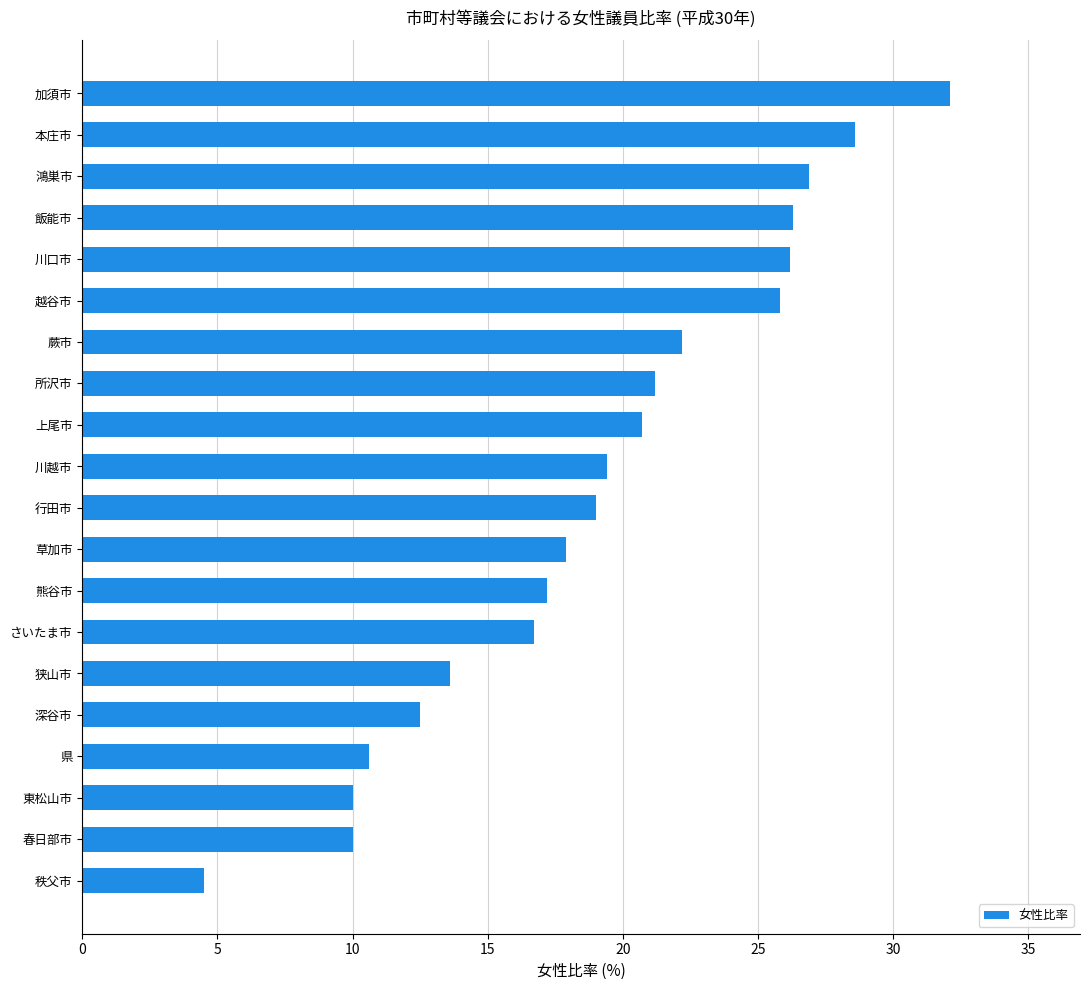

The value at 深谷市 is 2.8. True or false?

False